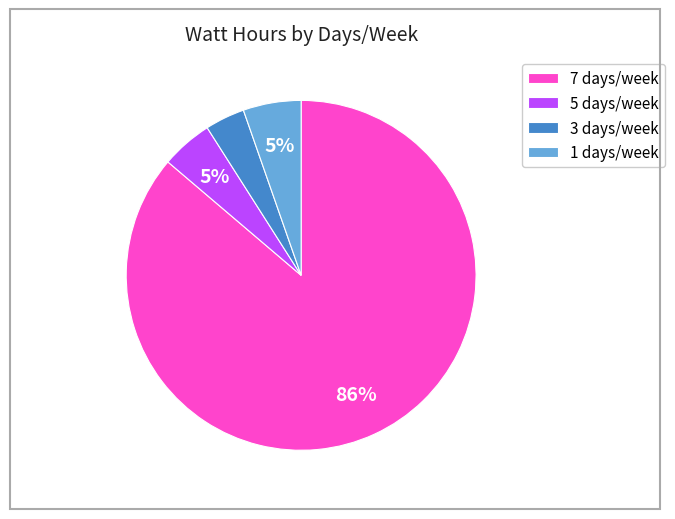

Which category accounts for the majority?

7 days/week